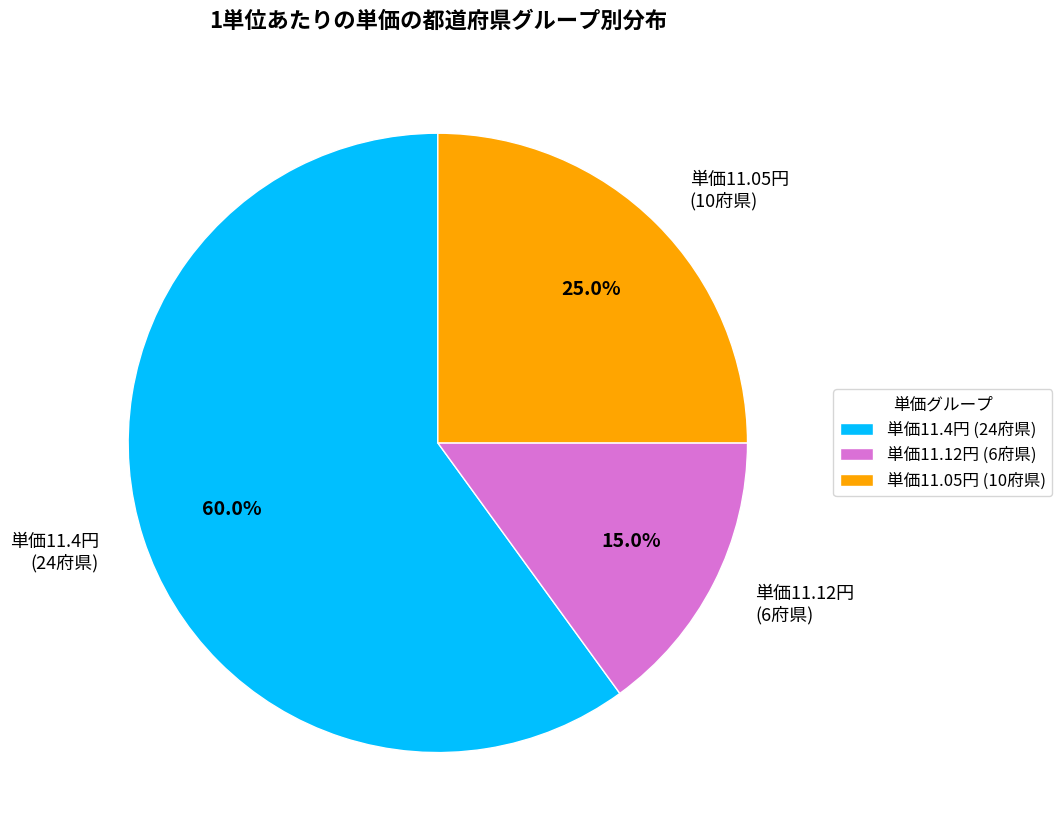

Which slice is the largest?

単価11.4円 (24府県)